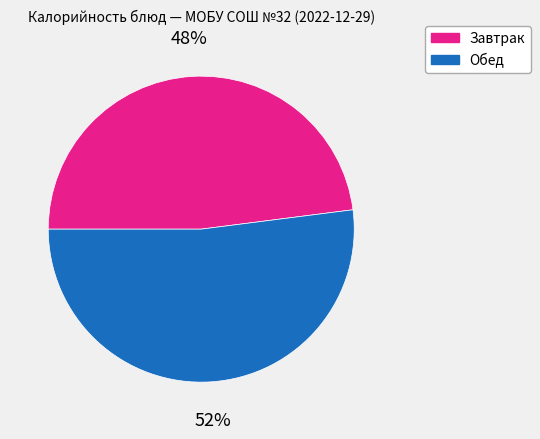

What is the majority slice?

Обед